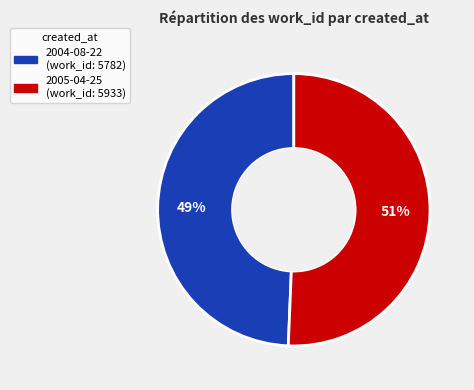

Rank the categories by value from lowest to highest.

2004-08-22, 2005-04-25